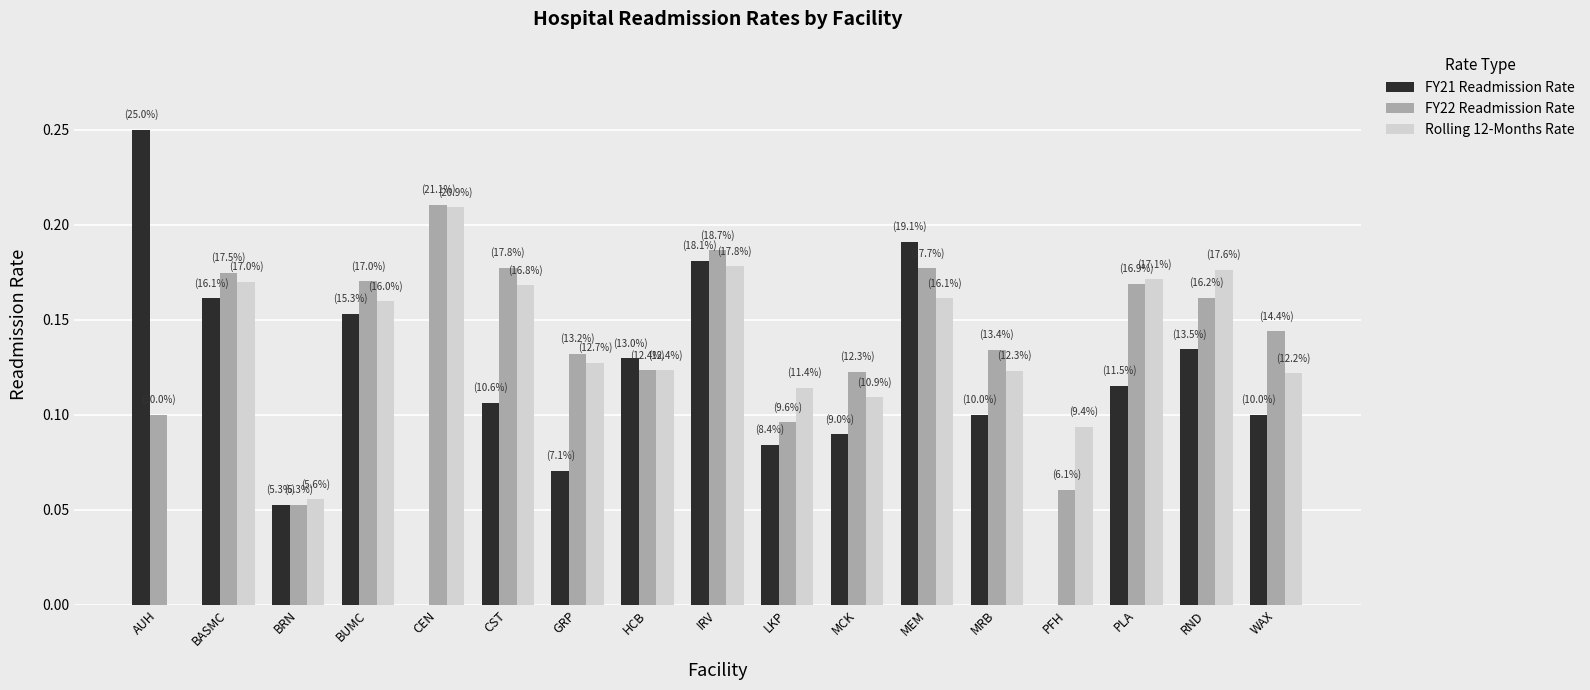

The value of Rolling 12-Months Rate at MCK is 0.1. True or false?

True